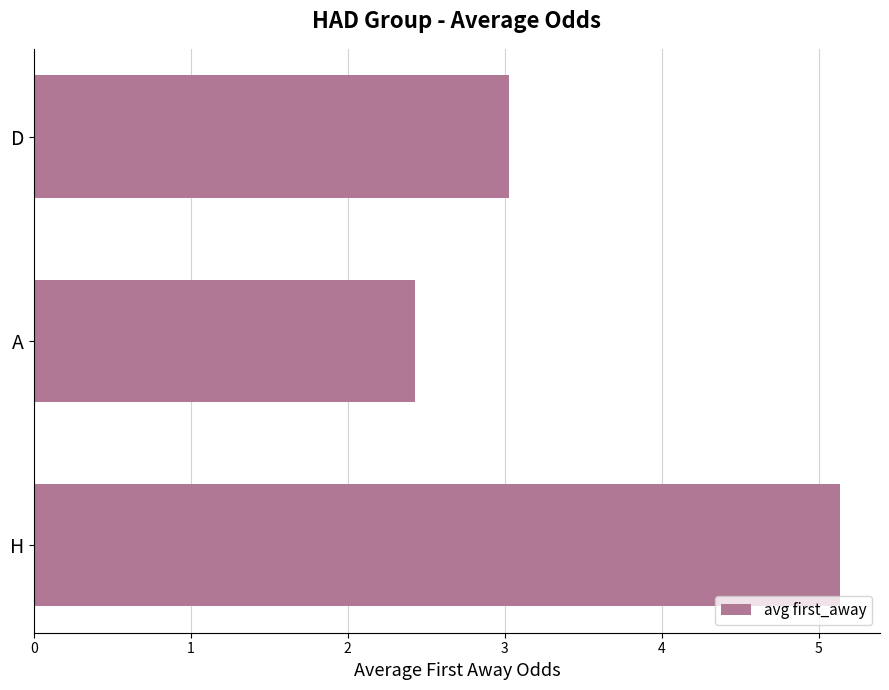

How many bars are there in total?

3